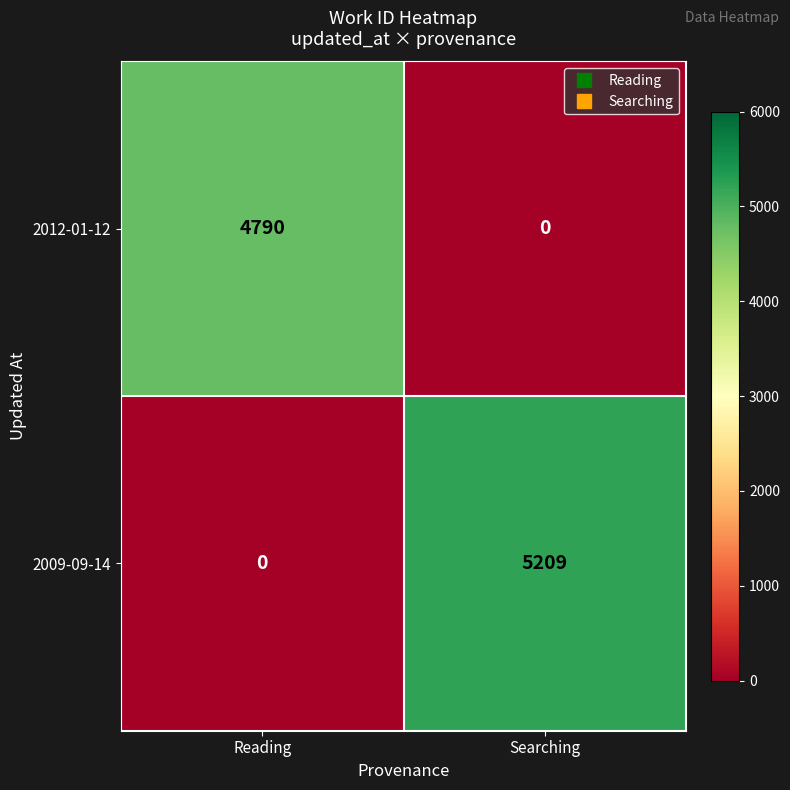

What is the difference between the maximum and minimum values in the 2009-09-14 series?

5209